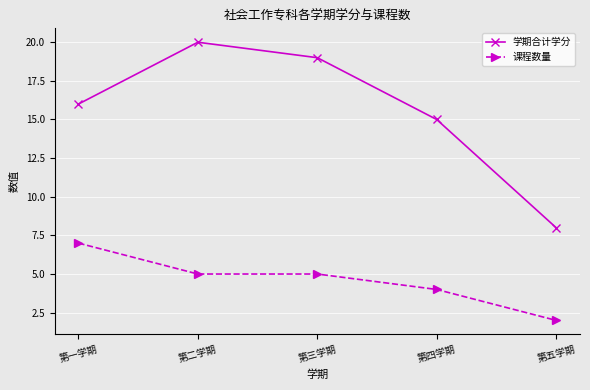

List the labels in order of 学期合计学分 value, smallest first.

第五学期, 第四学期, 第一学期, 第三学期, 第二学期